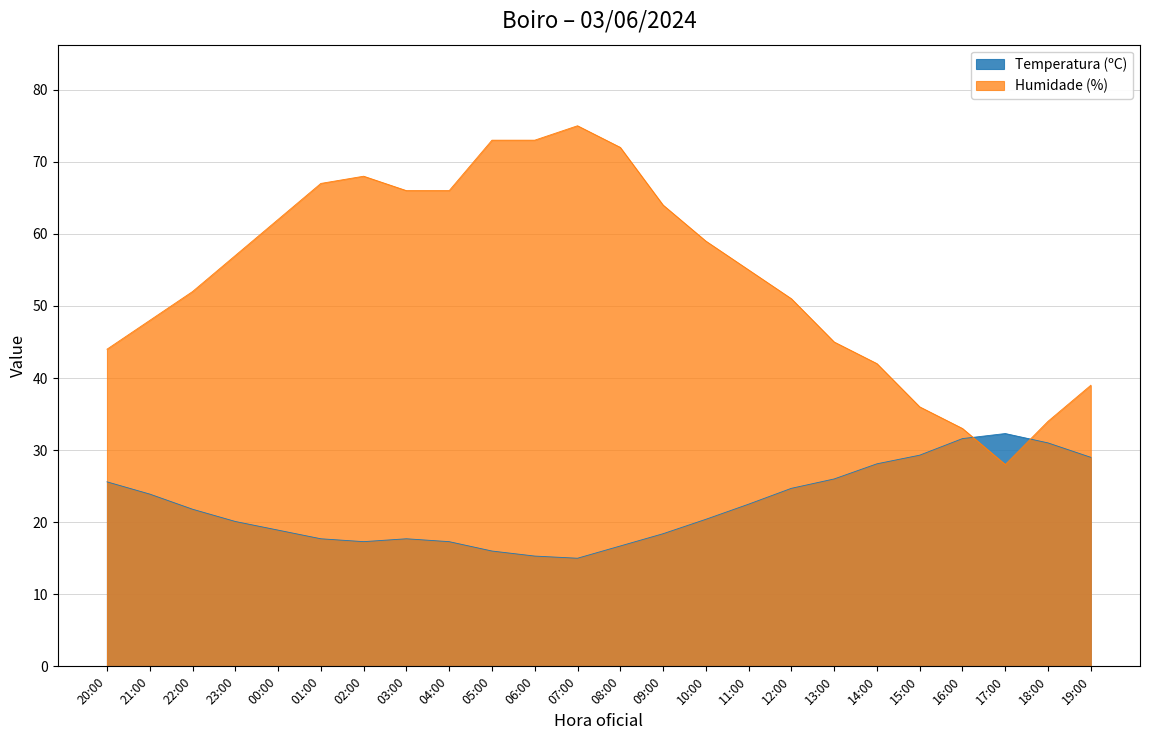

The value of Humidade (%) at 10:00 is 59.0. True or false?

True